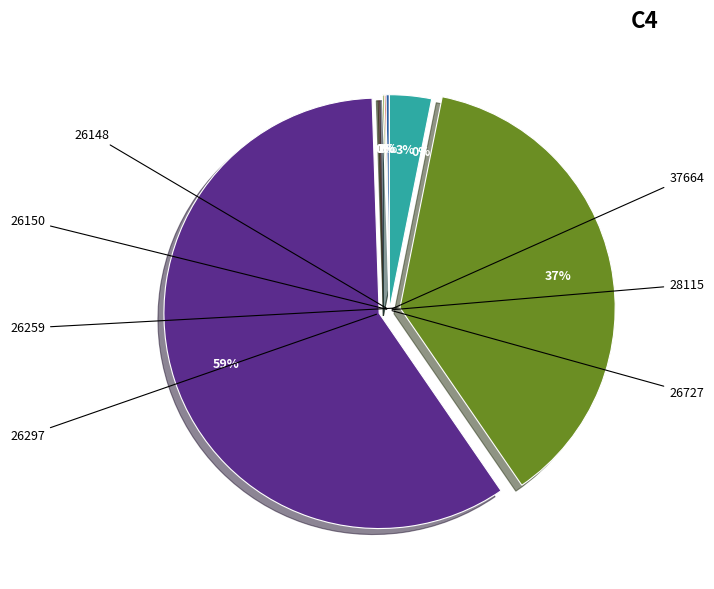

Is it true that 37664 is 1% of the pie?

False